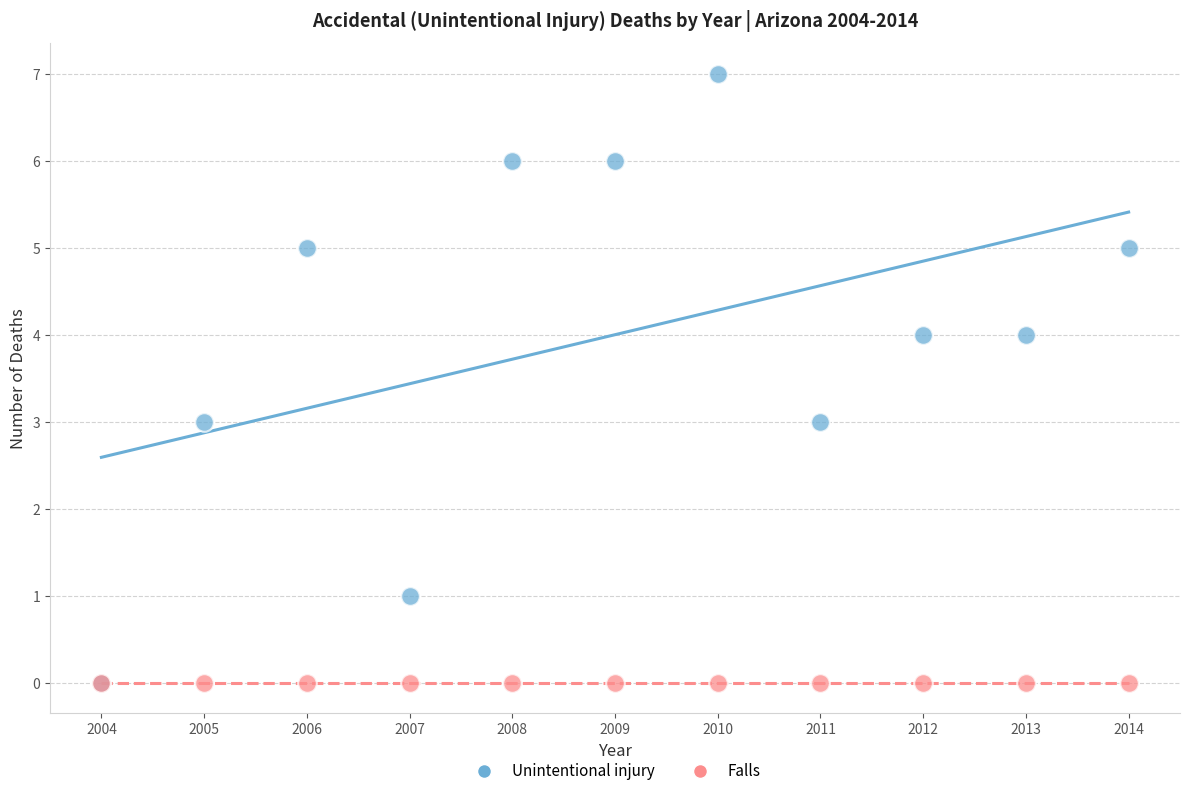

What are all the series names shown in the legend?

Unintentional injury, Falls